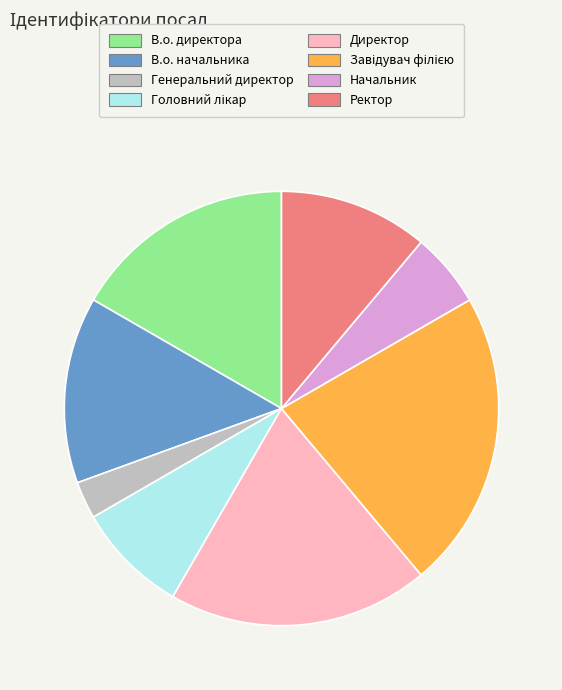

Is В.о. директора the majority of the pie?

No